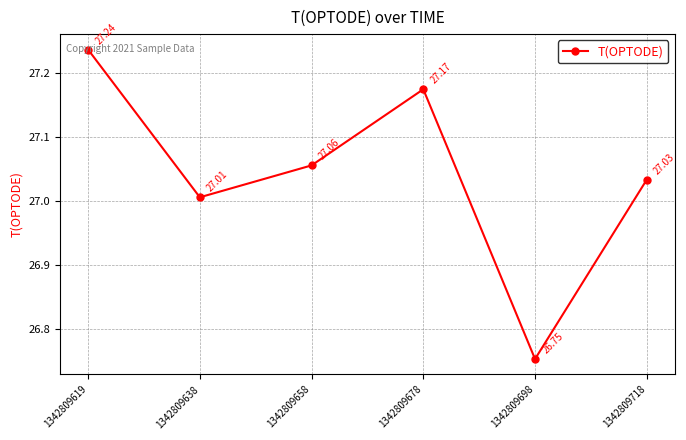

Which category has the lowest value across all series?

1342809698